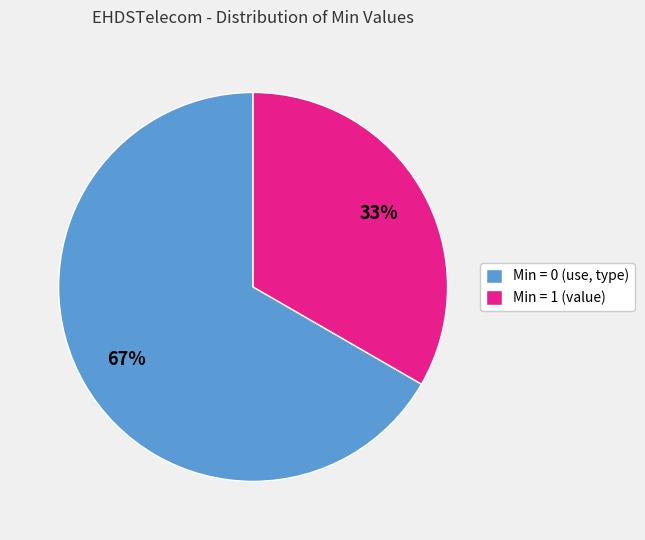

How many slices are in this pie chart?

2